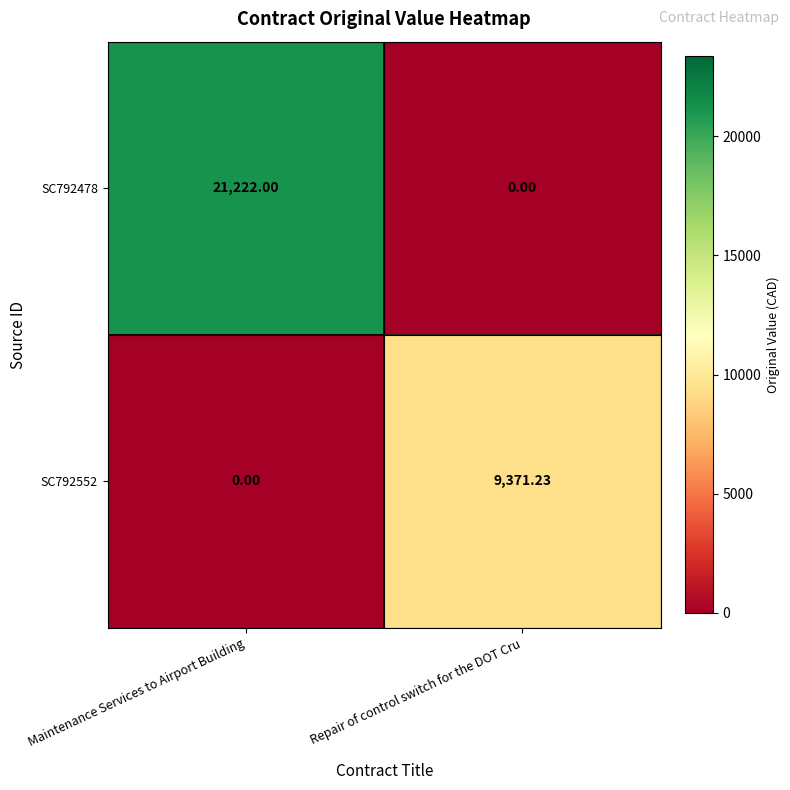

What is the total value across all series at Repair of control switch for the DOT Cru?

9371.2